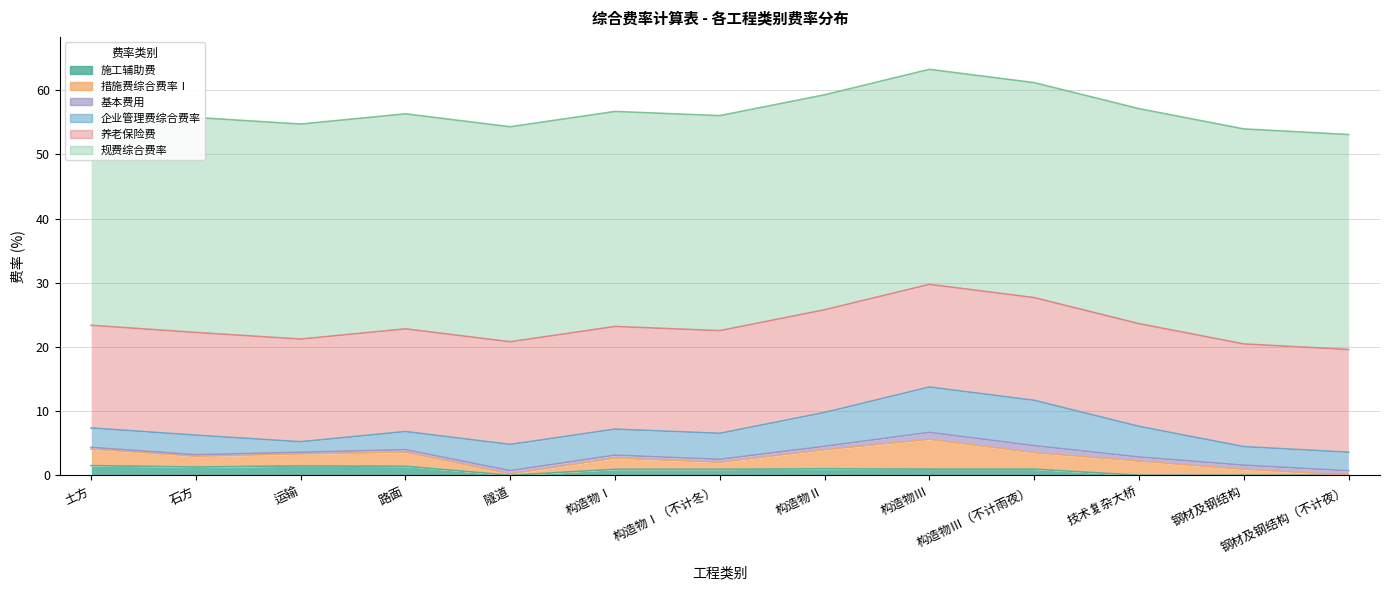

Which series has the largest range (max minus min)?

企业管理费综合费率